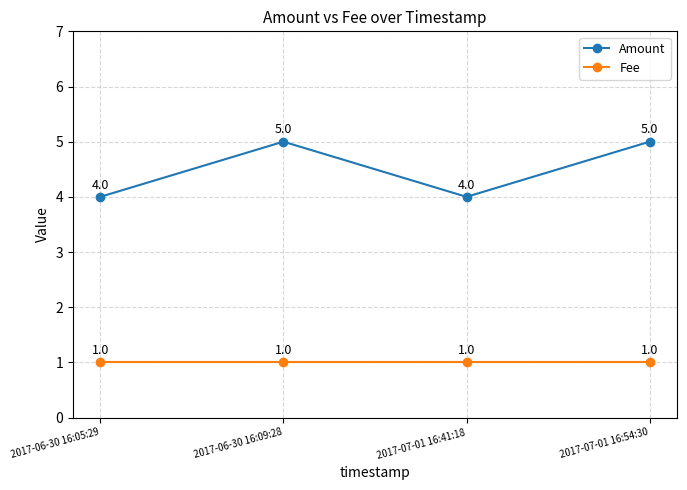

What is the greatest value displayed?

5